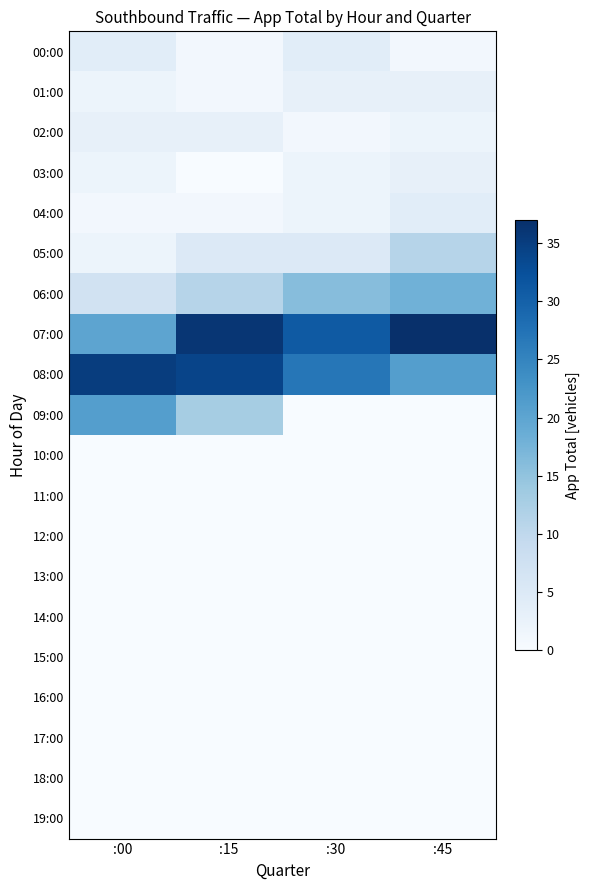

Reading left to right, what are all the values shown in this chart?

00:00: :00=4	:15=1	:30=4	:45=1
01:00: :00=2	:15=1	:30=3	:45=3
02:00: :00=3	:15=3	:30=1	:45=2
03:00: :00=2	:15=0	:30=2	:45=3
04:00: :00=1	:15=1	:30=2	:45=4
05:00: :00=2	:15=5	:30=5	:45=11
06:00: :00=7	:15=11	:30=16	:45=18
07:00: :00=20	:15=36	:30=31	:45=37
08:00: :00=35	:15=34	:30=27	:45=21
09:00: :00=21	:15=13	:30=0	:45=0
10:00: :00=0	:15=0	:30=0	:45=0
11:00: :00=0	:15=0	:30=0	:45=0
12:00: :00=0	:15=0	:30=0	:45=0
13:00: :00=0	:15=0	:30=0	:45=0
14:00: :00=0	:15=0	:30=0	:45=0
15:00: :00=0	:15=0	:30=0	:45=0
16:00: :00=0	:15=0	:30=0	:45=0
17:00: :00=0	:15=0	:30=0	:45=0
18:00: :00=0	:15=0	:30=0	:45=0
19:00: :00=0	:15=0	:30=0	:45=0